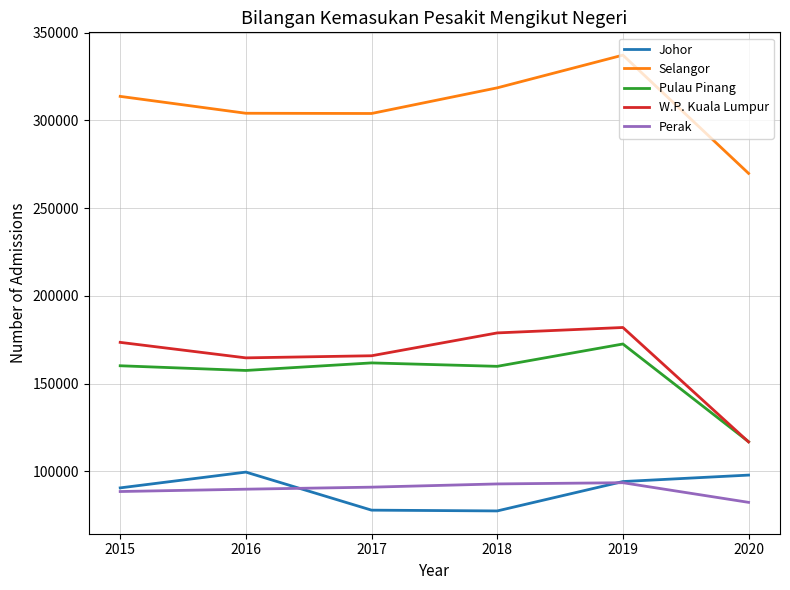

True or false: Pulau Pinang and Perak intersect in this chart.

False